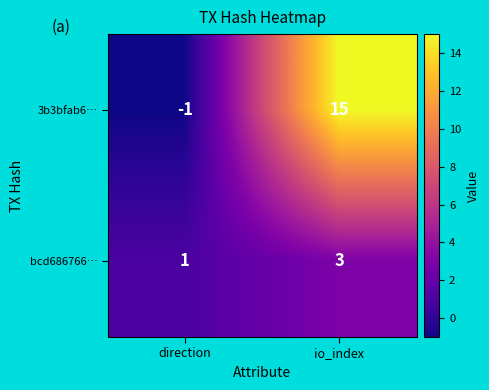

Reading left to right, list all the values displayed in this chart.

3b3bfab6…: direction=-1	io_index=15
bcd686766…: direction=1	io_index=3